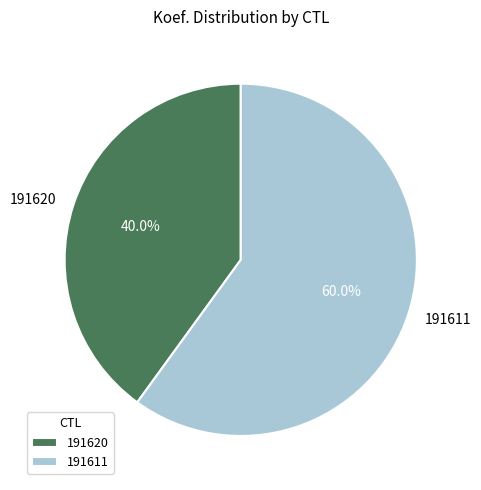

Which slice is the smallest?

191620